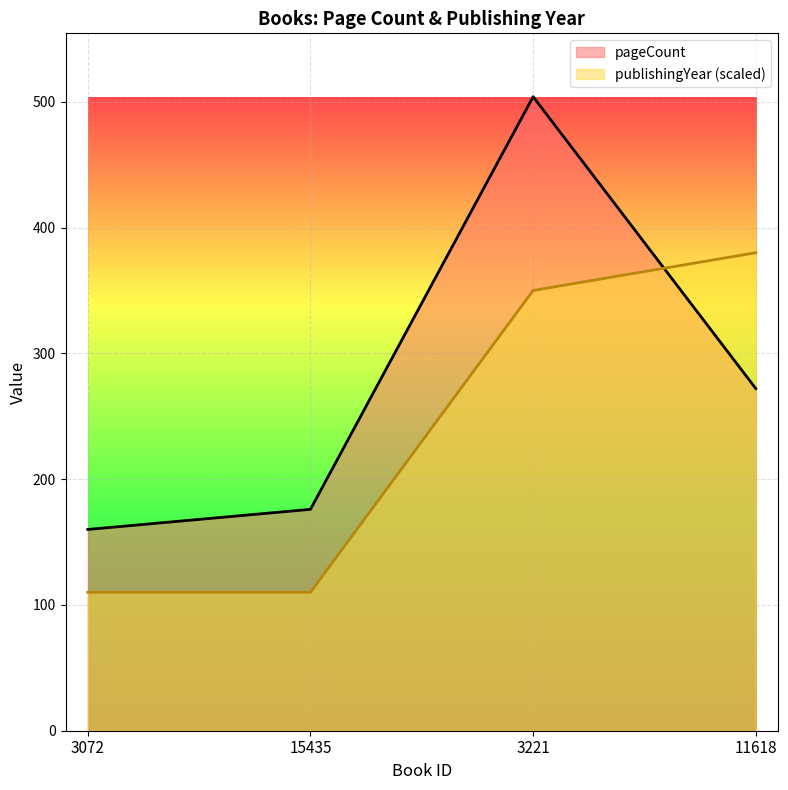

How many intersections are there between pageCount and publishingYear?

1